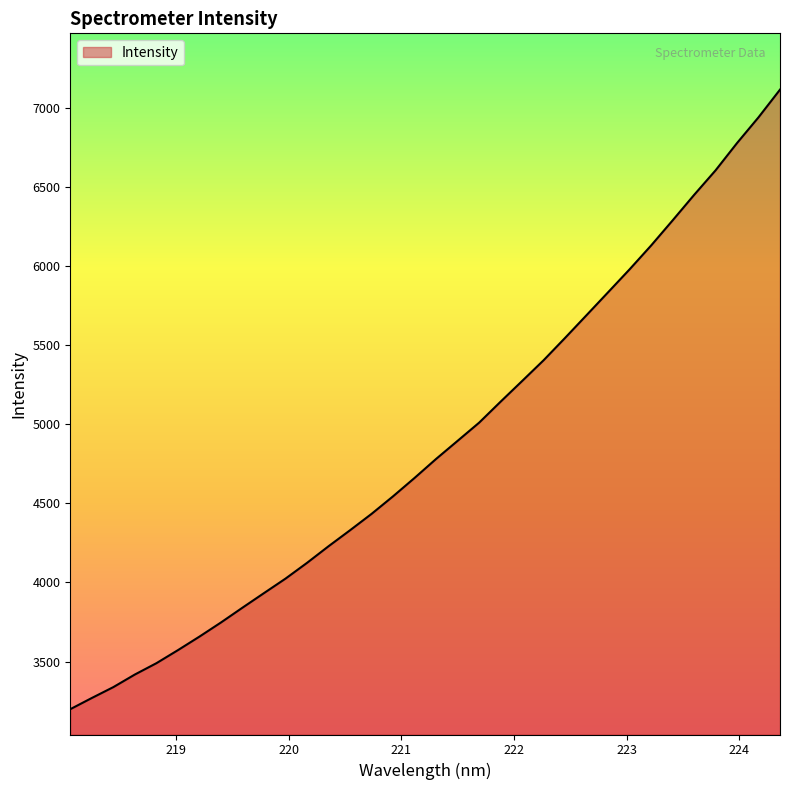

What is the difference between the maximum and minimum values?

3914.7